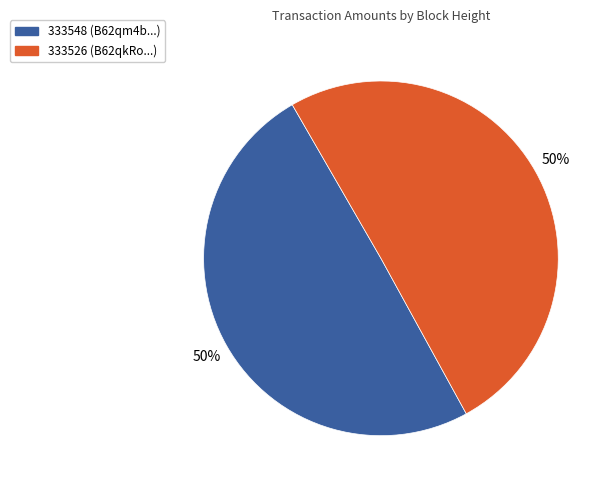

Combined, do 333548 and 333526 account for over 50%?

Yes